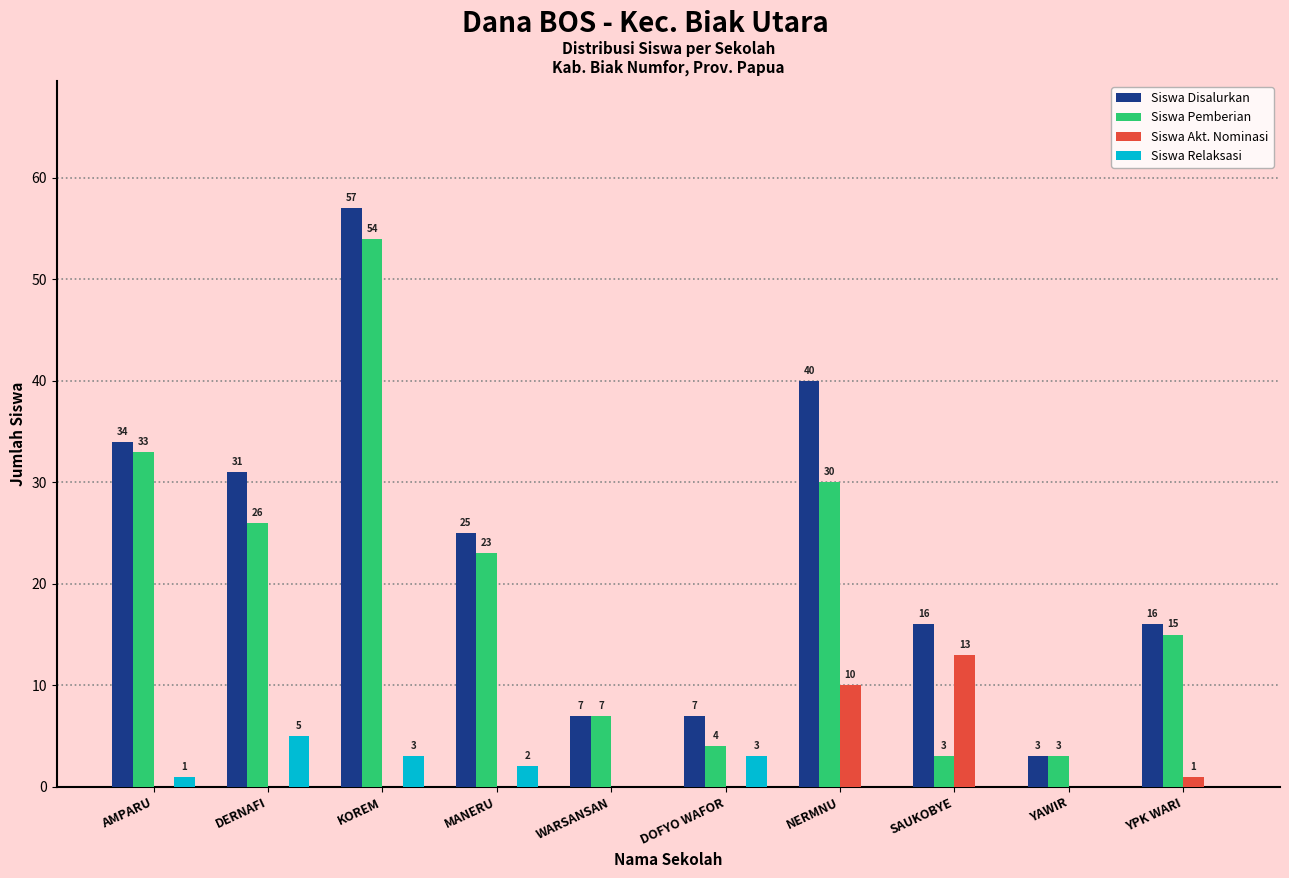

Is the value of Siswa Akt. Nominasi at YAWIR greater than the value of Siswa Disalurkan at YAWIR?

No